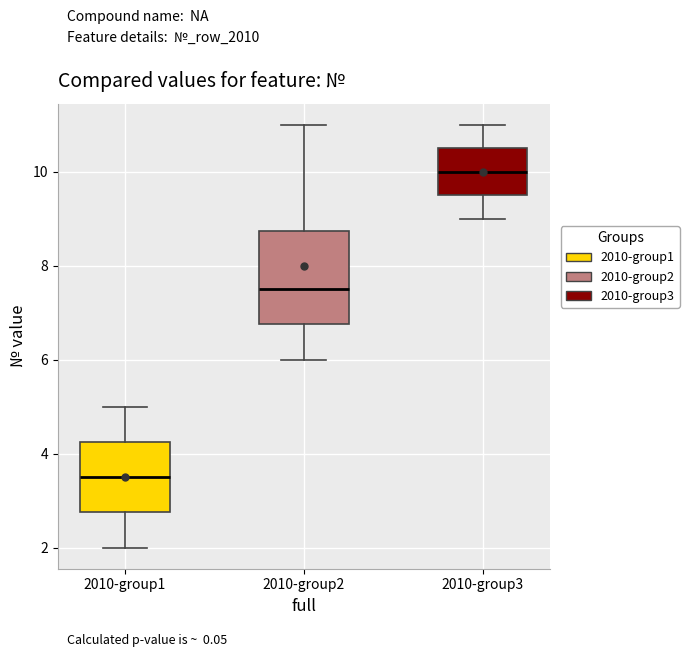

Reading left to right, transcribe this box plot: for each box, give where its median line is, the range the box spans, and where its two whiskers end, as read against the y-axis. The values are not printed on the chart, so give them approximately, as read against the axis.

2010-group1: median 3.6, box 2.8 to 4.2, whiskers 2.0 to 5.0
2010-group2: median 7.6, box 6.8 to 8.8, whiskers 6.0 to 11.0
2010-group3: median 10.0, box 9.6 to 10.6, whiskers 9.0 to 11.0